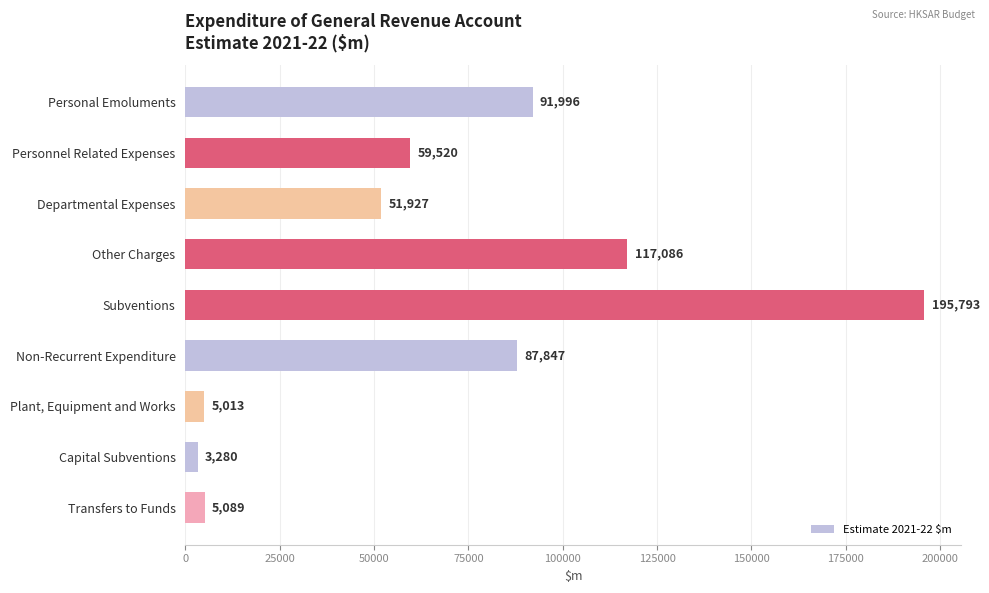

How many bars are there in total?

9